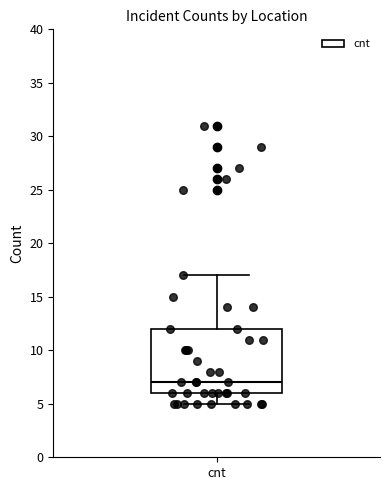

Transcribe this box plot: give where the median line is, the range the box spans, and where the two whiskers end, as read against the y-axis. The values are not printed on the chart, so give them approximately, as read against the axis.

median 7, box 6 to 12, whiskers 5 to 17